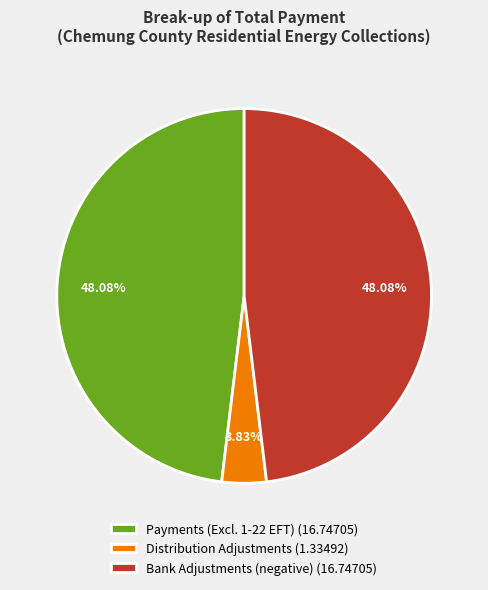

What is the smallest slice in the pie chart?

Distribution Adjustments (1.33492)